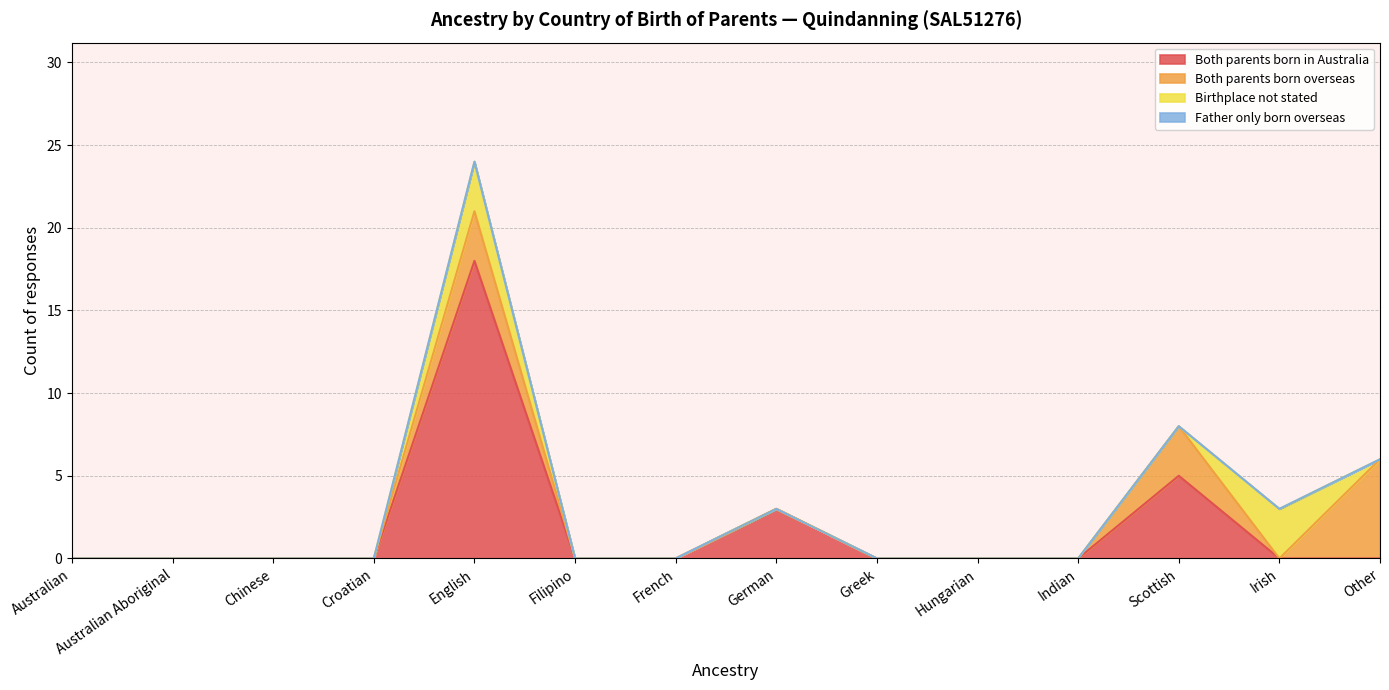

What is the maximum value for Both parents born overseas?

6